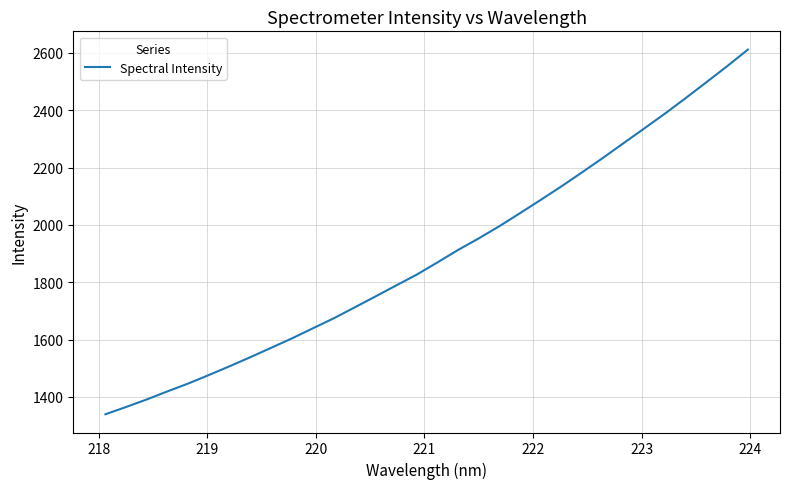

What is the minimum value shown in the chart?

1339.1